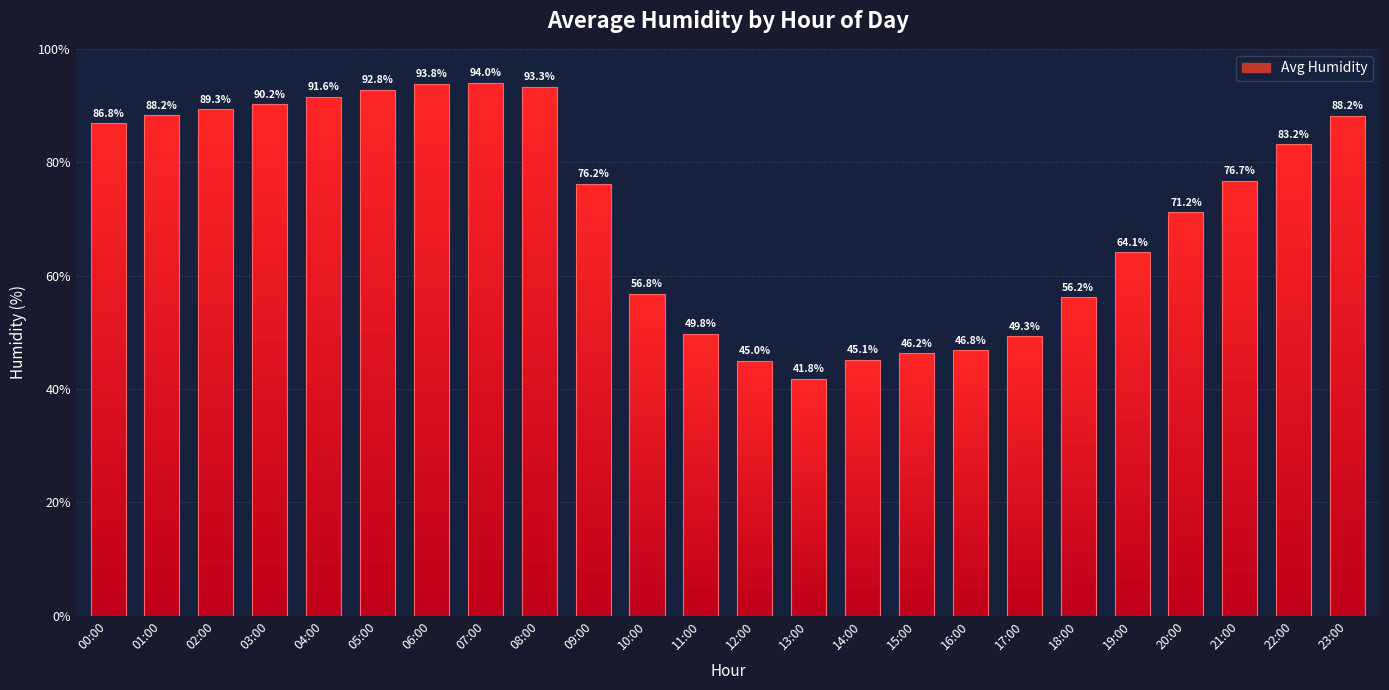

What is the sum of the values at 09:00 and 04:00?

167.8